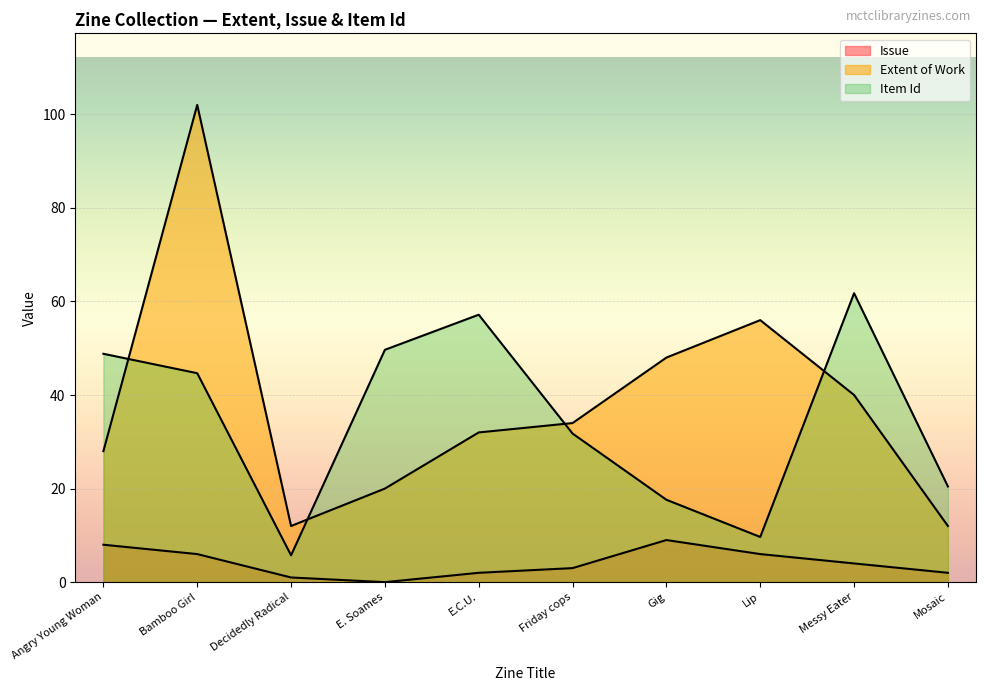

What is the maximum value for Item Id?

61.8